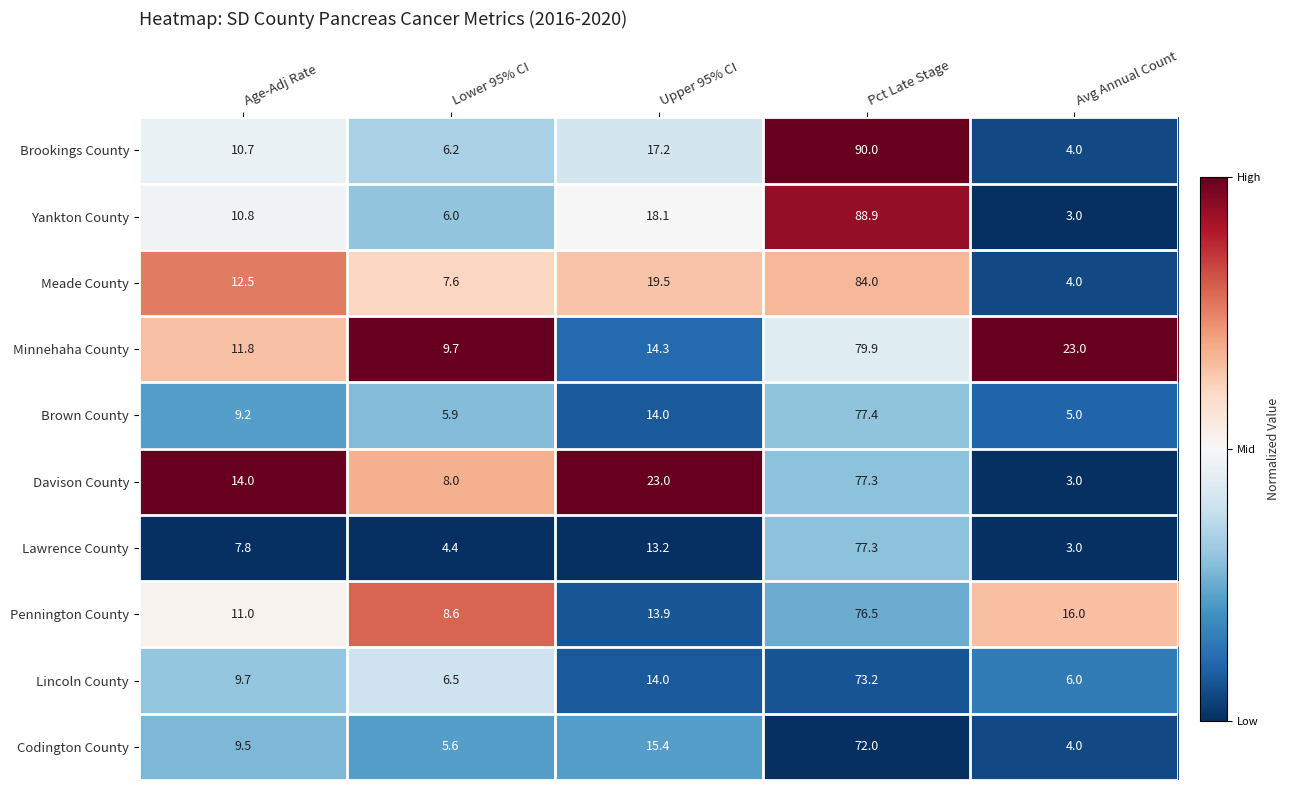

Where is Lincoln County nearest to the value 39?

Upper 95% CI